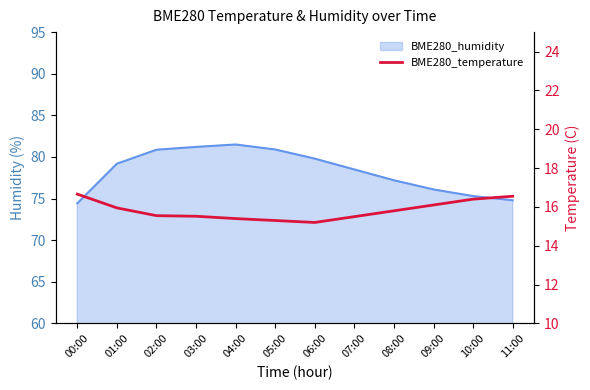

How many interior local valleys (lower than both neighbors) does the data have?

1